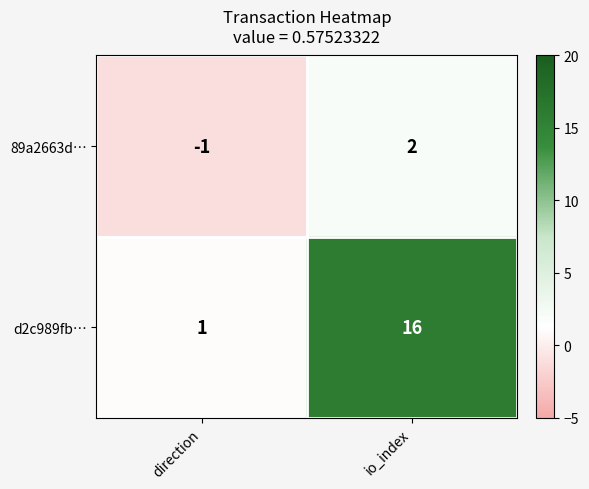

What is the sum of the d2c989fb… values at direction and io_index?

17